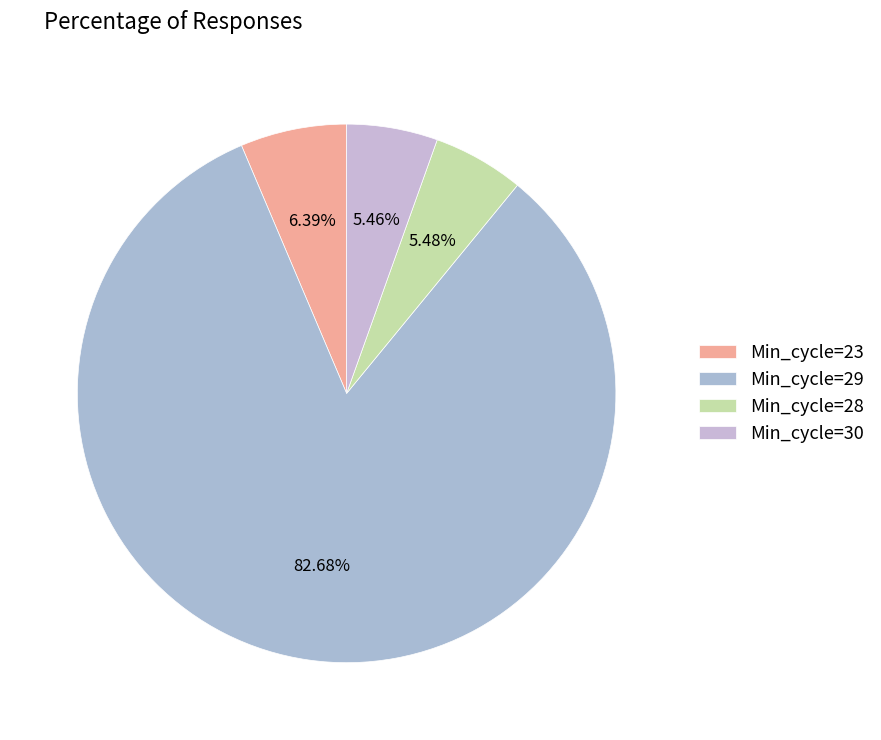

How many slices are in this pie chart?

4